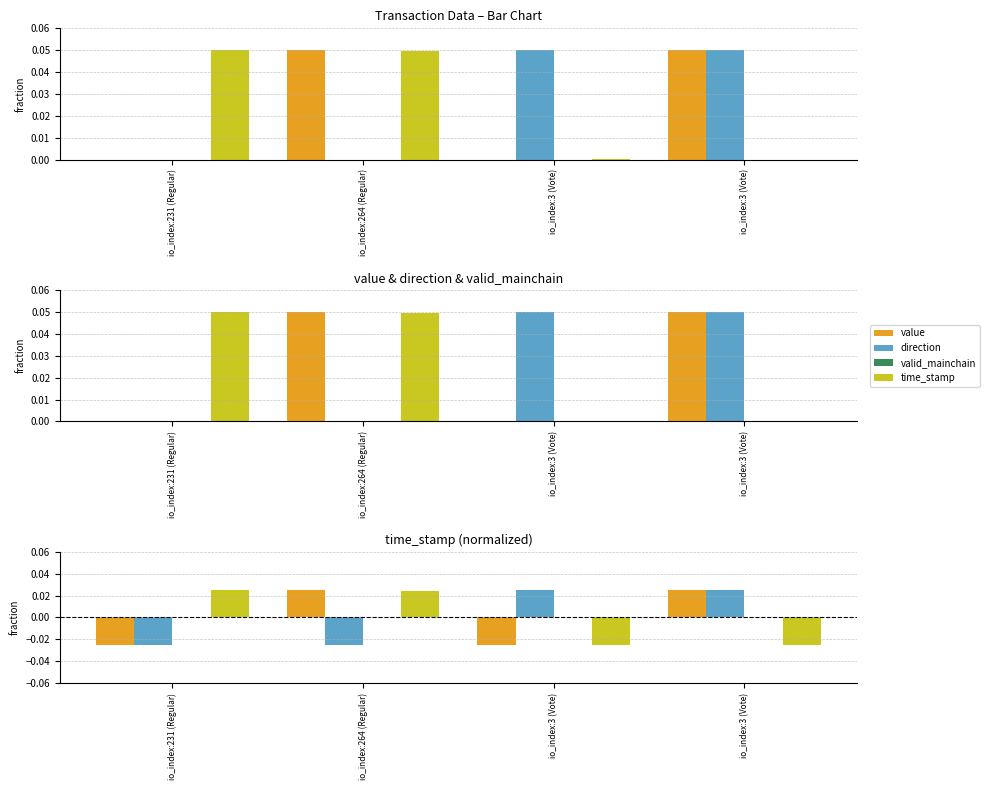

Which series has the largest total across all categories?

value